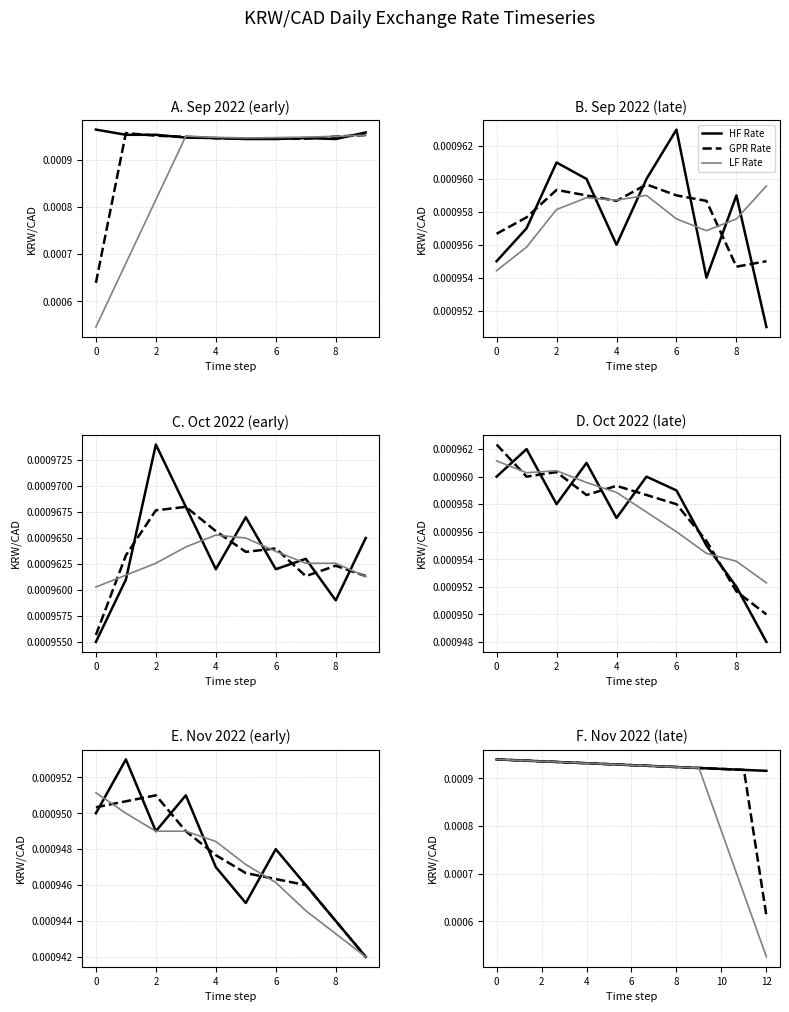

True or false: HF Rate and GPR Rate cross at least once.

False